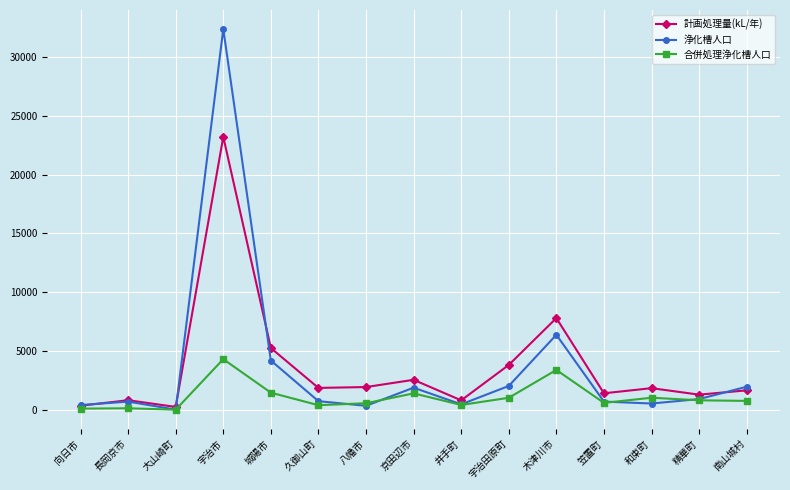

What is the value of the 合併処理浄化槽人口 point at the 11th from the left?

3411